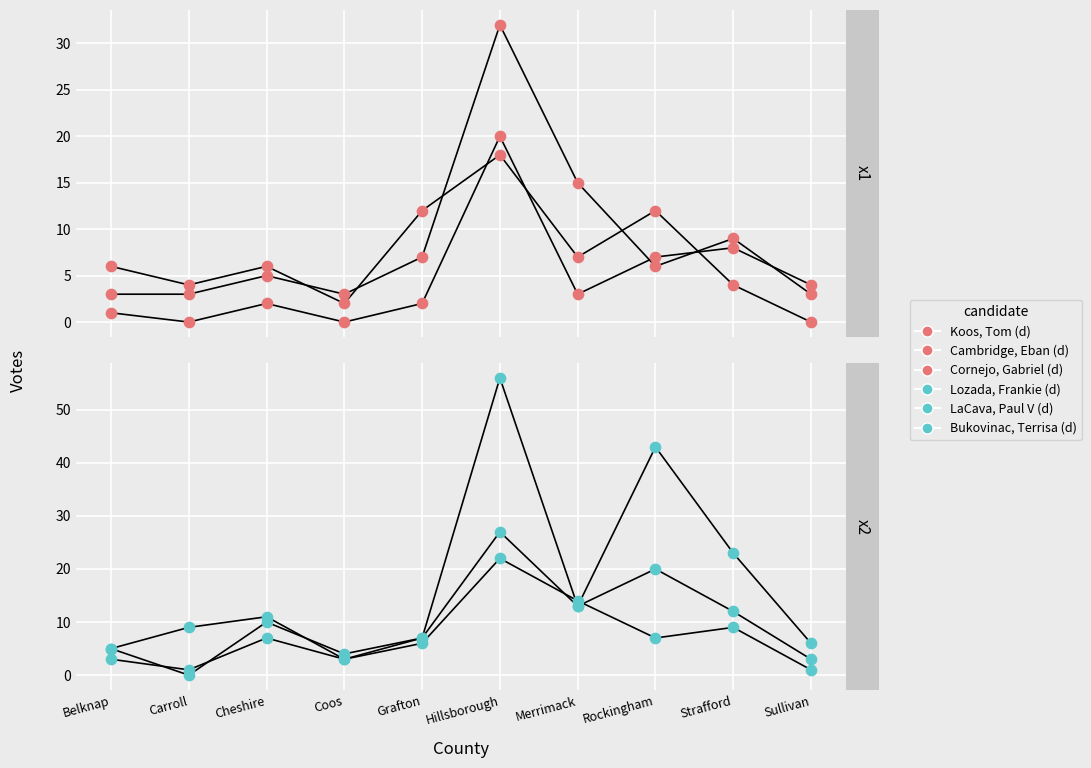

Is the value of Cambridge, Eban (d) at Rockingham greater than the value of Lozada, Frankie (d) at Belknap?

Yes